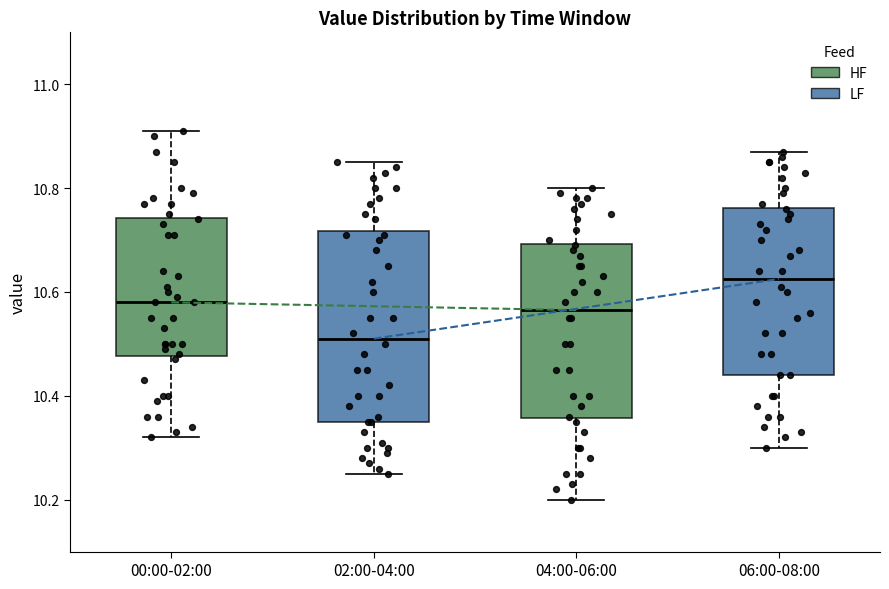

Where is the upper edge of the box for 00:00-02:00 on the y-axis? The values are not printed on the chart, so give them approximately, as read against the axis.

10.74